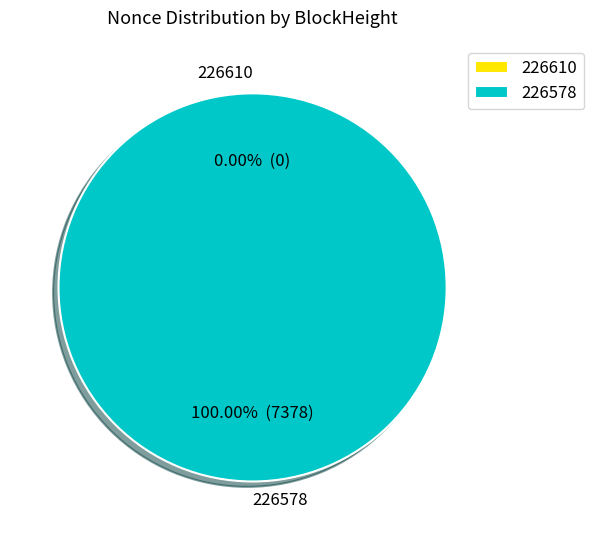

What percentage is the 226578 slice, to the nearest percent?

100%